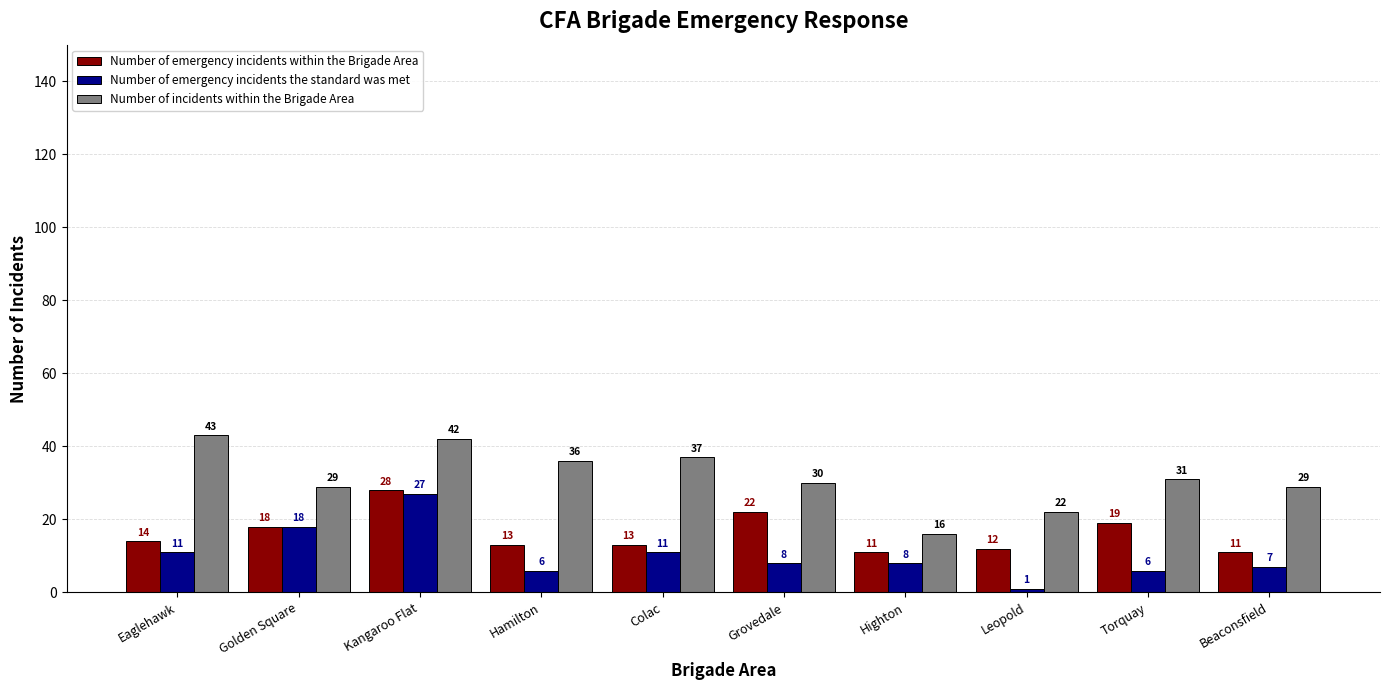

Between Golden Square and Hamilton, which series saw the biggest shift?

Number of emergency incidents the standard was met